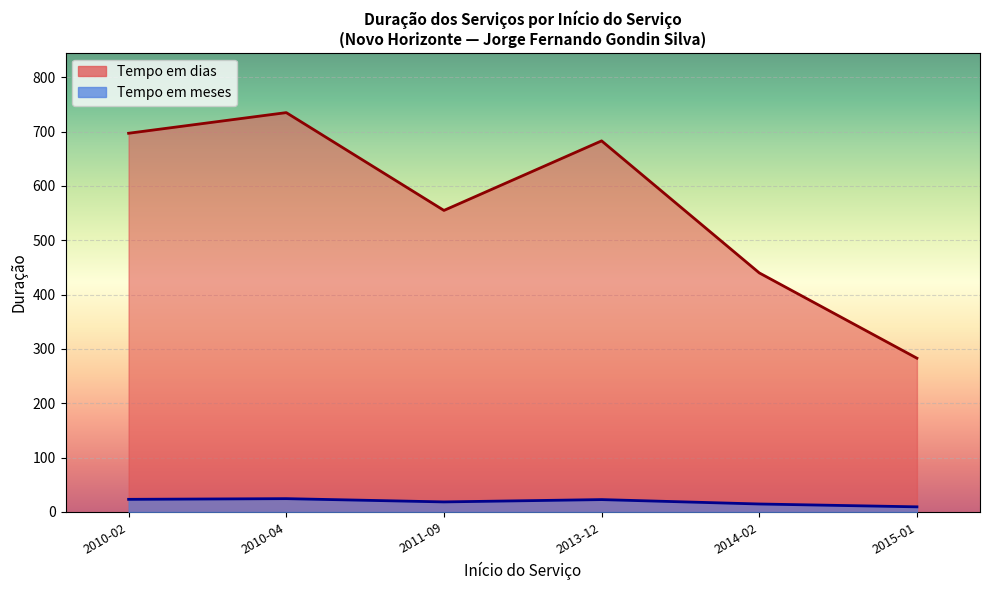

How many values in the Tempo em dias series are below 683?

3